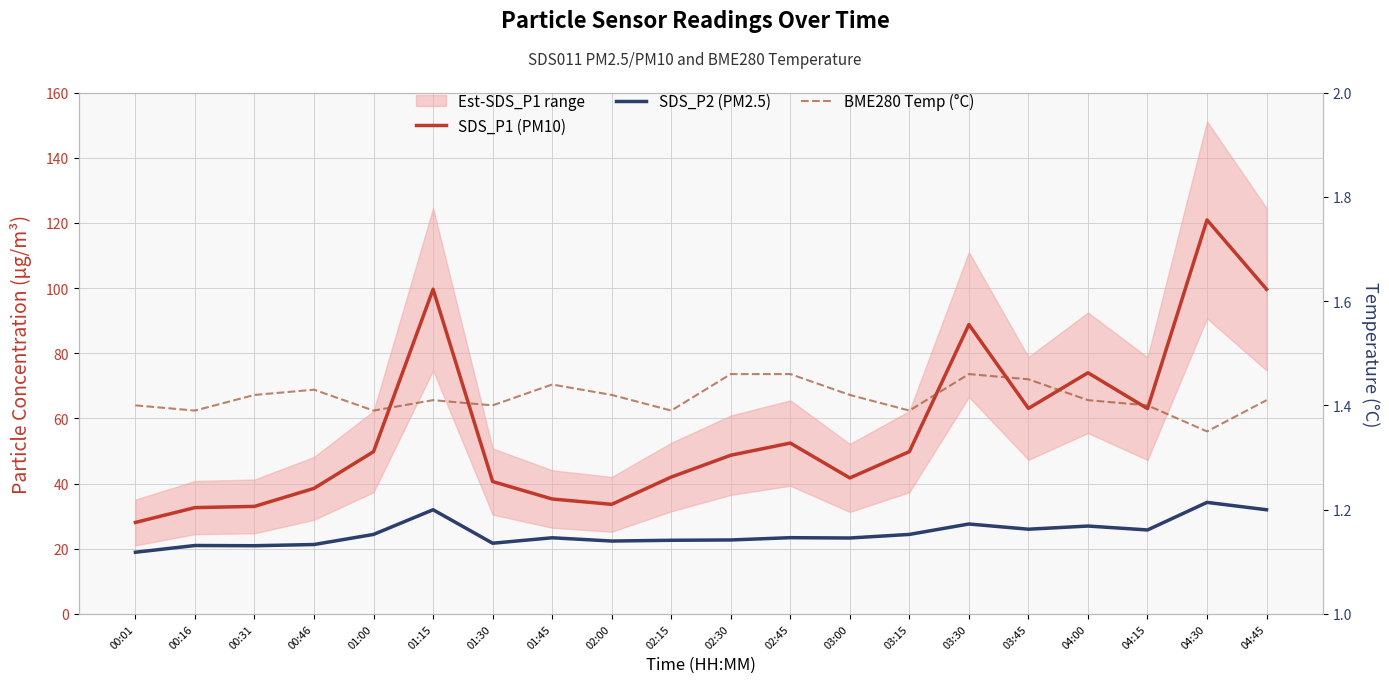

Which series has the widest spread of values?

SDS_P1 (PM10)